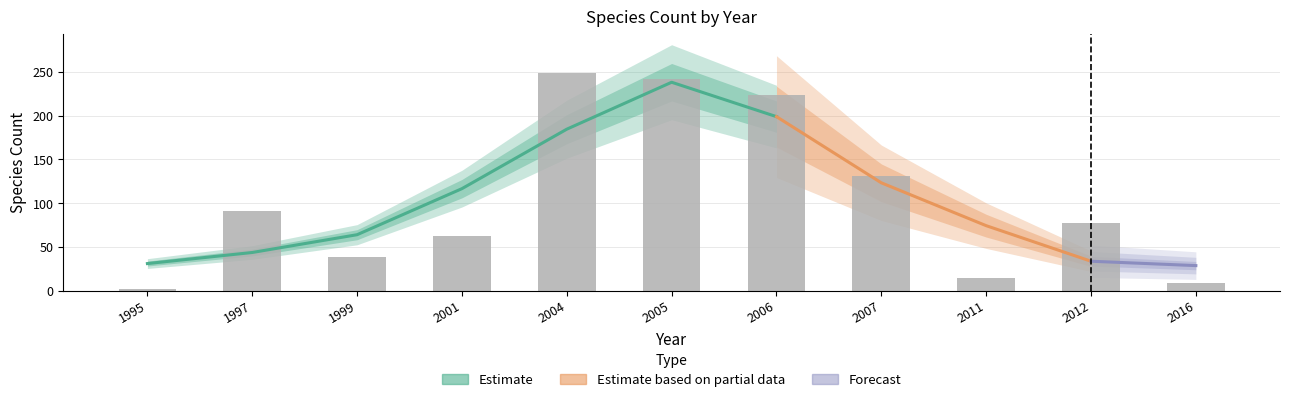

Which has a higher value, 2004 or 2007?

2004